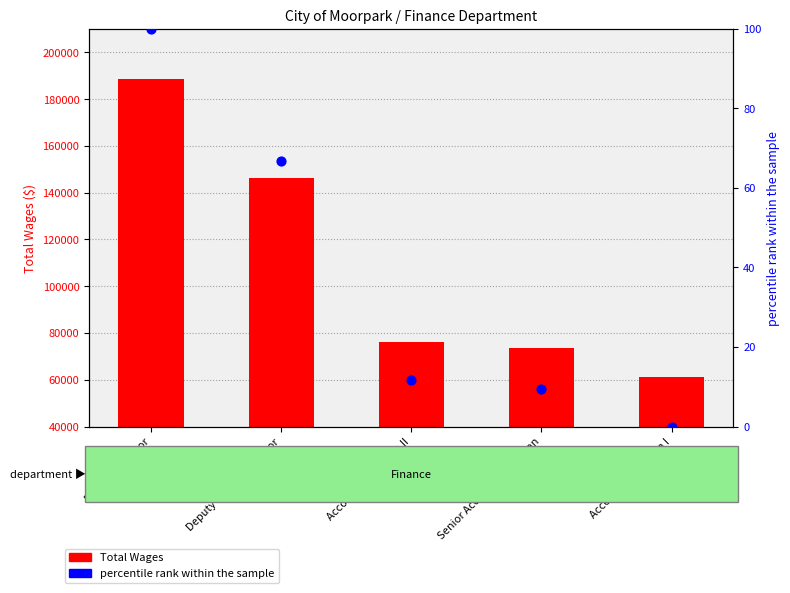

Which series has the largest total across all categories?

Total Wages